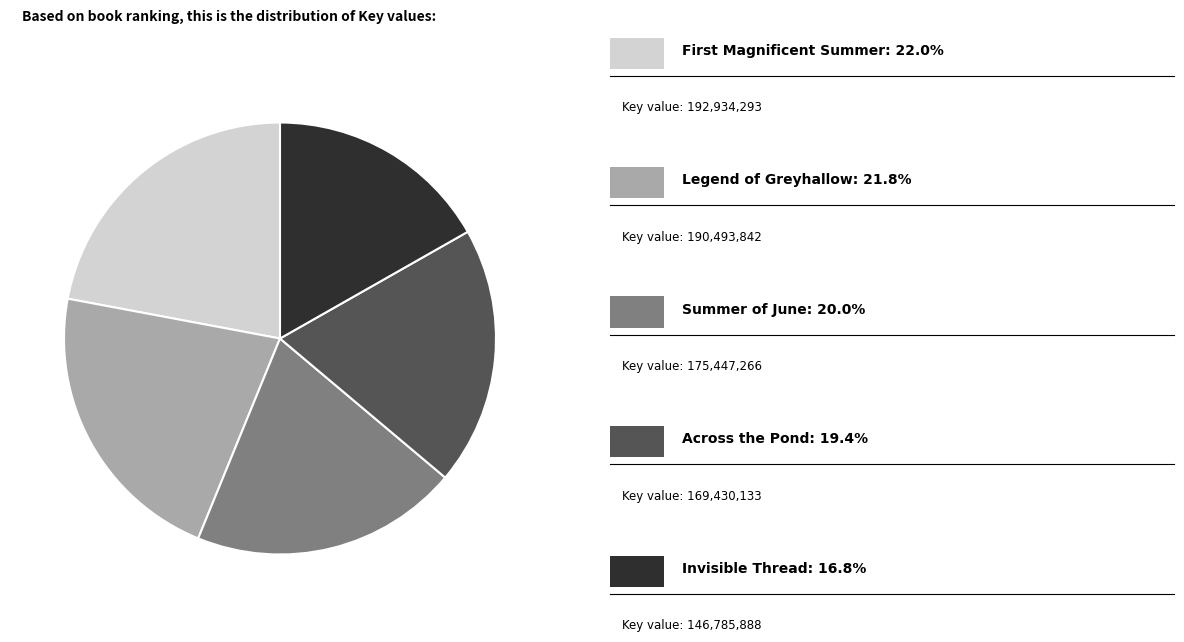

Is there any slice that represents more than half of the pie?

No